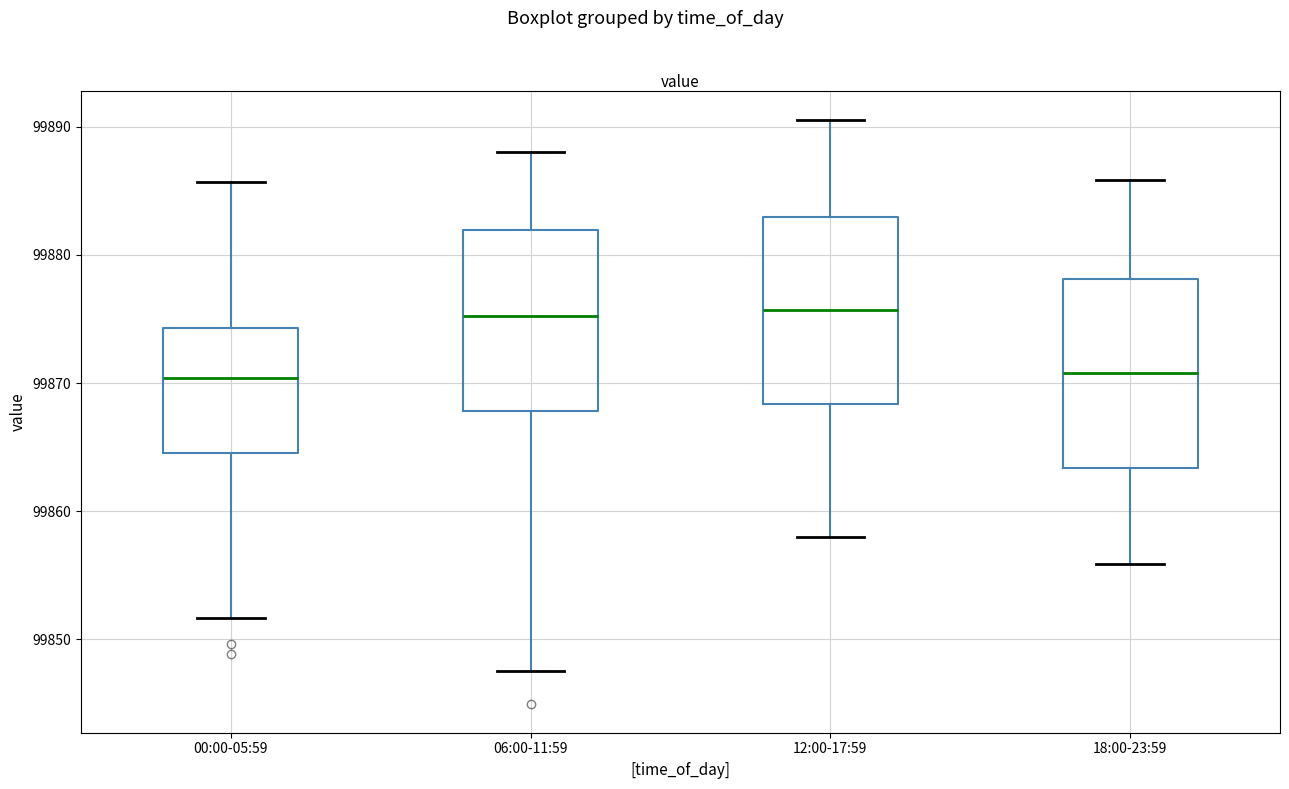

Reading left to right, read every box against the y-axis: the position of its median line, the range the box covers, and the ends of its whiskers. The values are not printed on the chart, so give them approximately, as read against the axis.

00:00-05:59: median 99870, box 99865 to 99874, whiskers 99852 to 99886
06:00-11:59: median 99875, box 99868 to 99882, whiskers 99848 to 99888
12:00-17:59: median 99876, box 99868 to 99883, whiskers 99858 to 99891
18:00-23:59: median 99871, box 99863 to 99878, whiskers 99856 to 99886